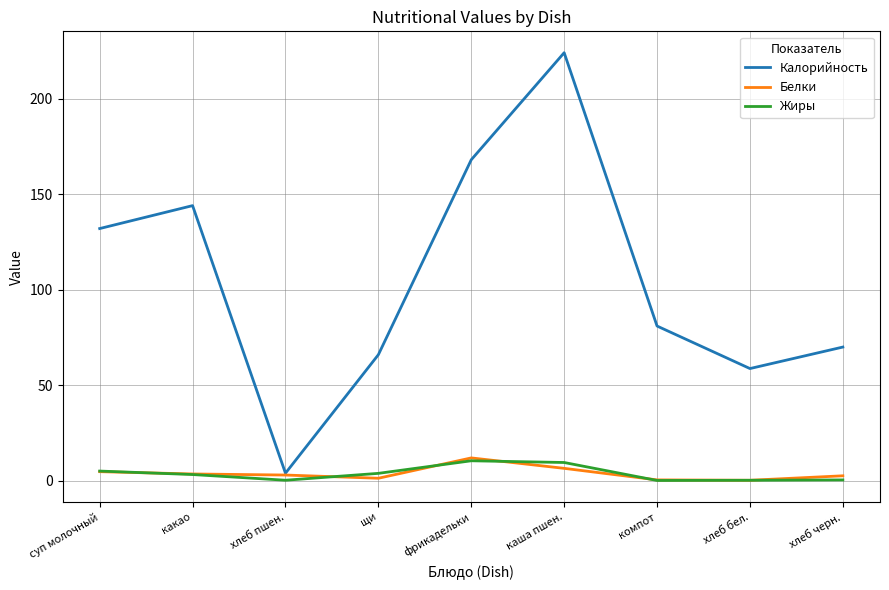

True or false: Калорийность has a value of 88.1 at хлеб бел..

False